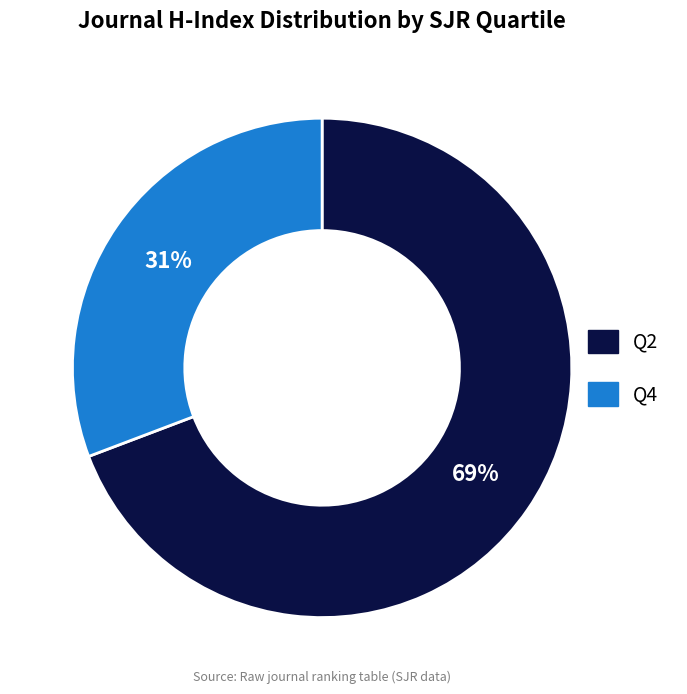

Which category accounts for the majority?

Q2